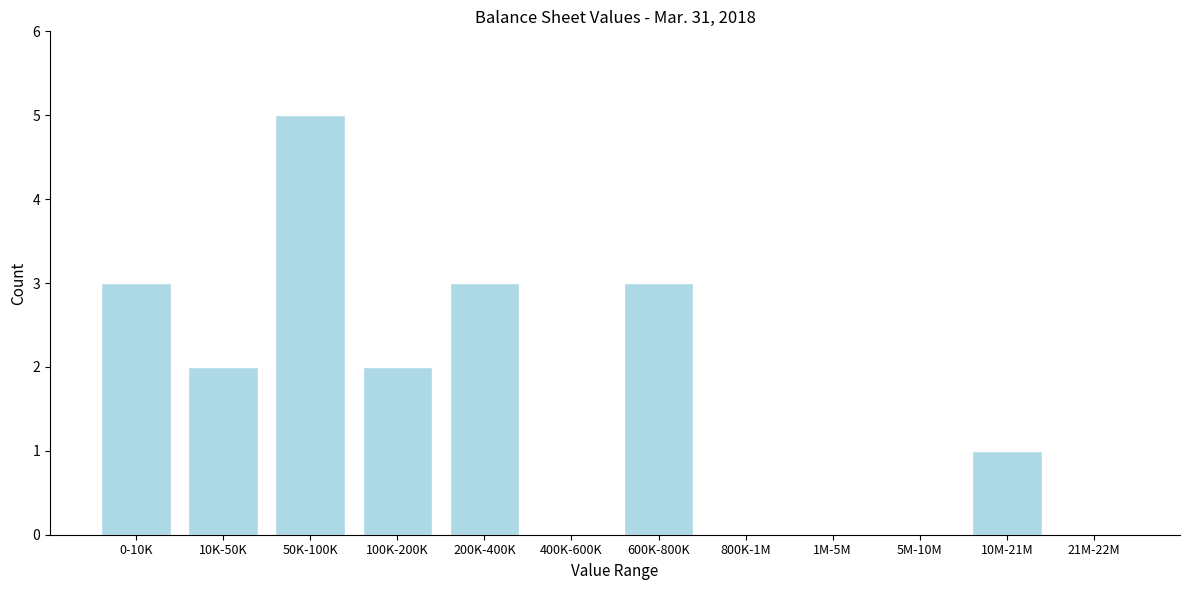

Reading left to right, list all the values displayed in this chart.

0-10K=3	10K-50K=2	50K-100K=5	100K-200K=2	200K-400K=3	400K-600K=0	600K-800K=3	800K-1M=0	1M-5M=0	5M-10M=0	10M-21M=1	21M-22M=0